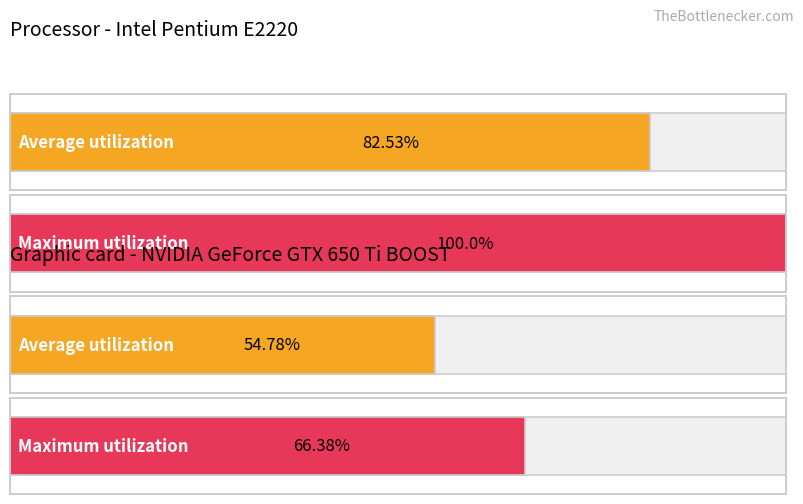

At základní, list the series in order from smallest to largest.

Average utilization, Maximum utilization